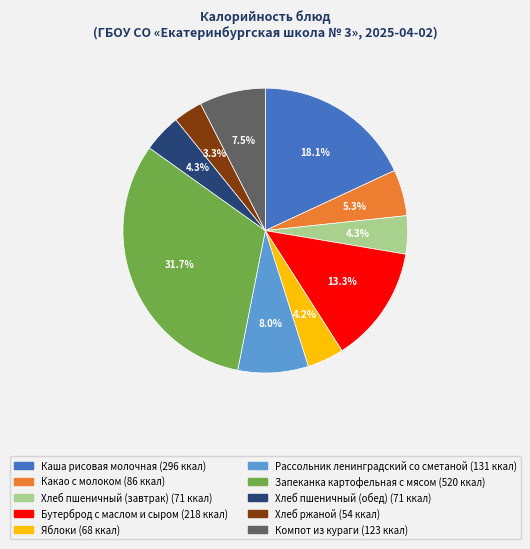

How many segments does this pie chart have?

10